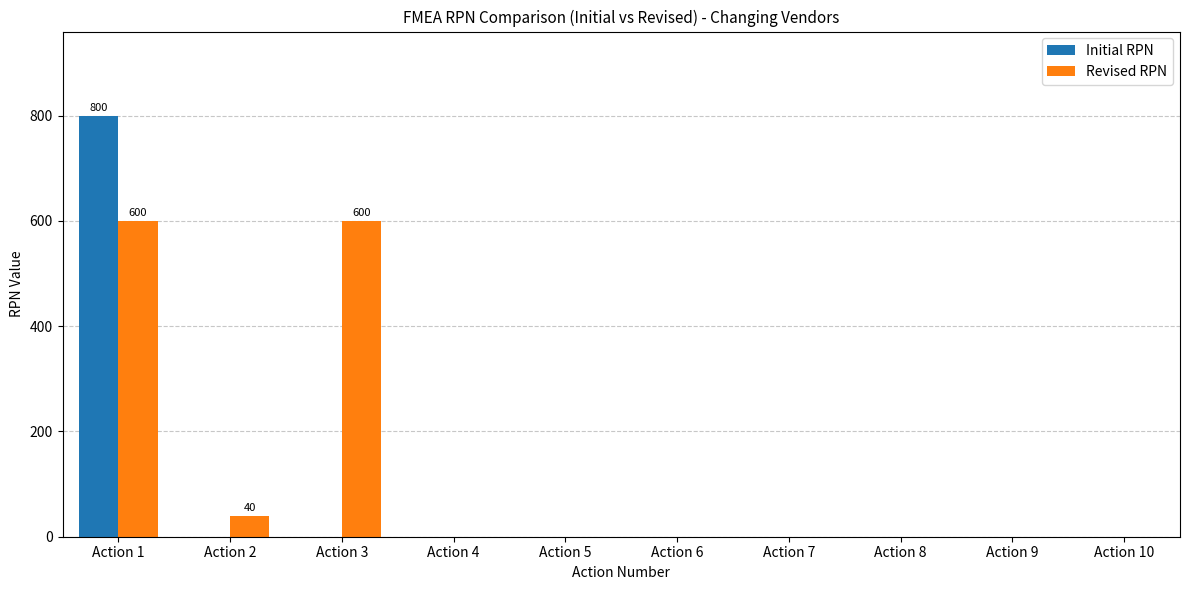

Which category has the highest value in the Initial RPN series?

Action 1